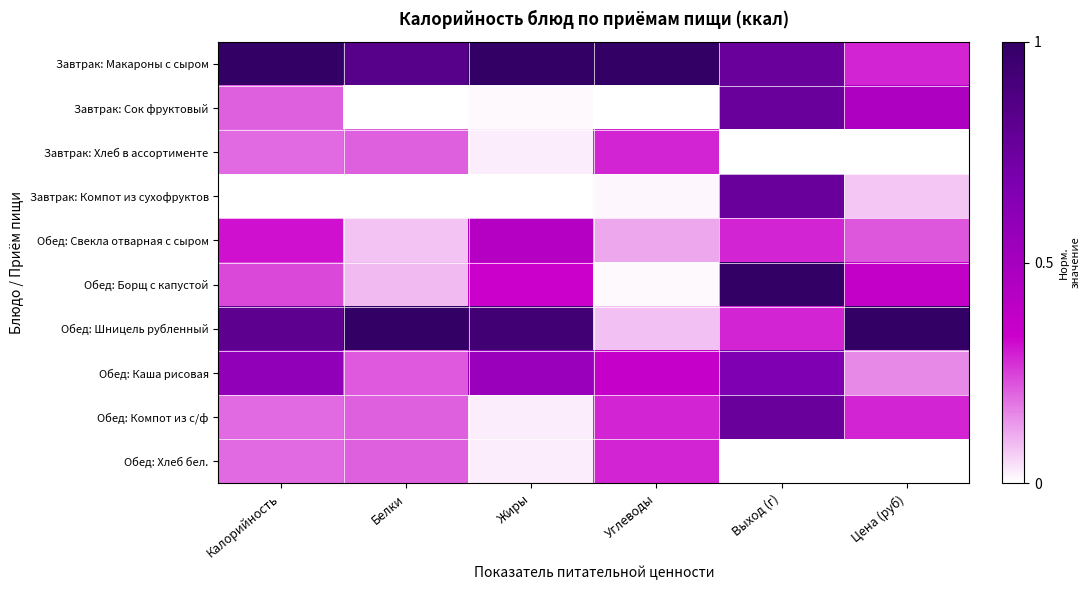

At which category is the sum across all series the highest?

Выход (г)